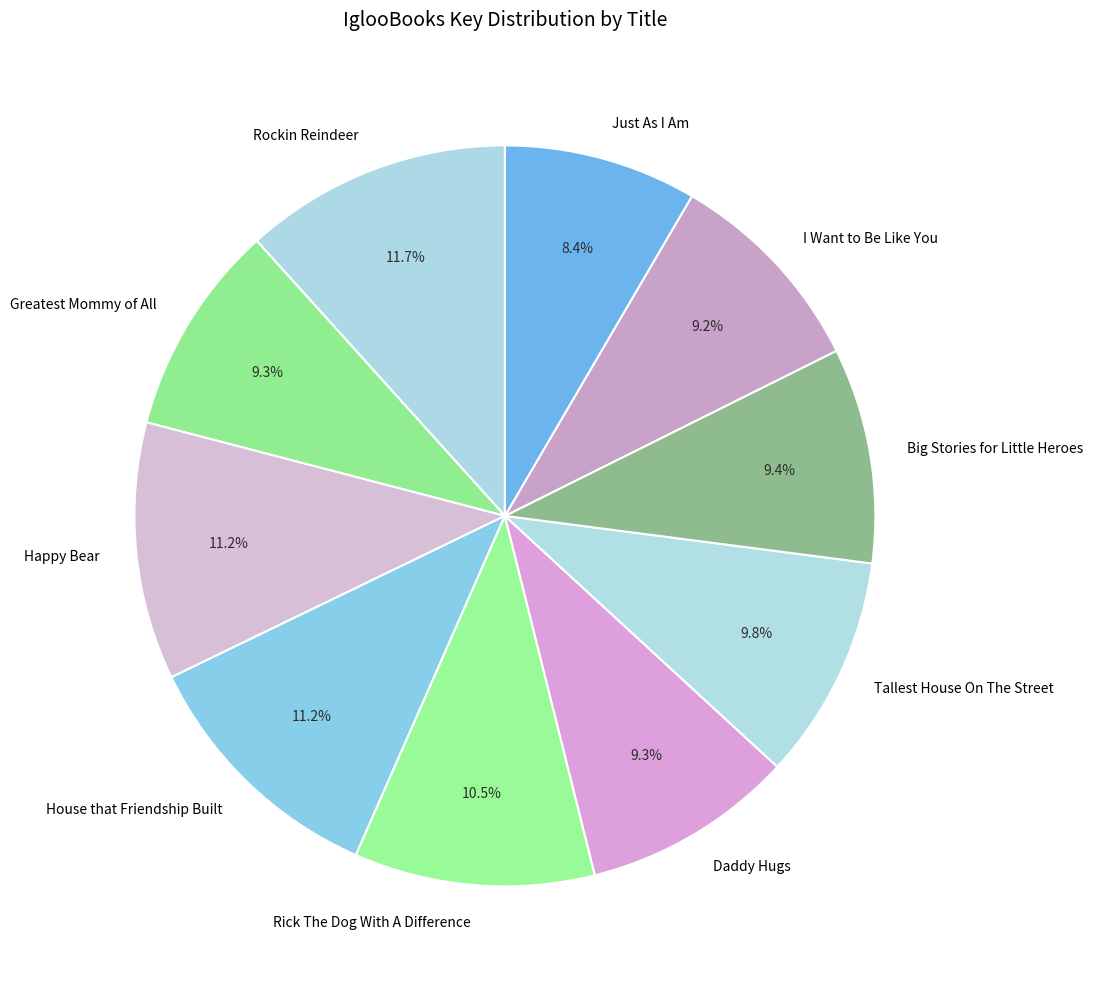

The I Want to Be Like You slice represents 9% of the pie. True or false?

True